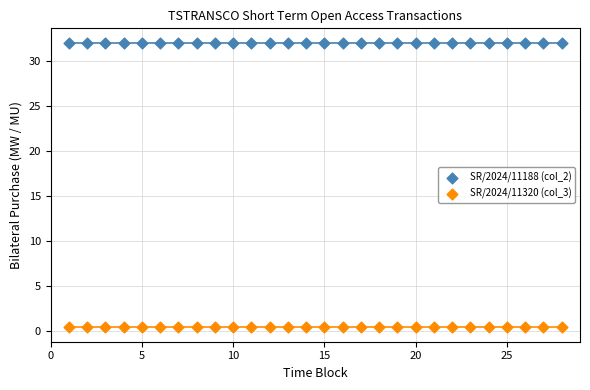

Which series reaches the maximum Y coordinate?

SR/2024/11188 (col_2)